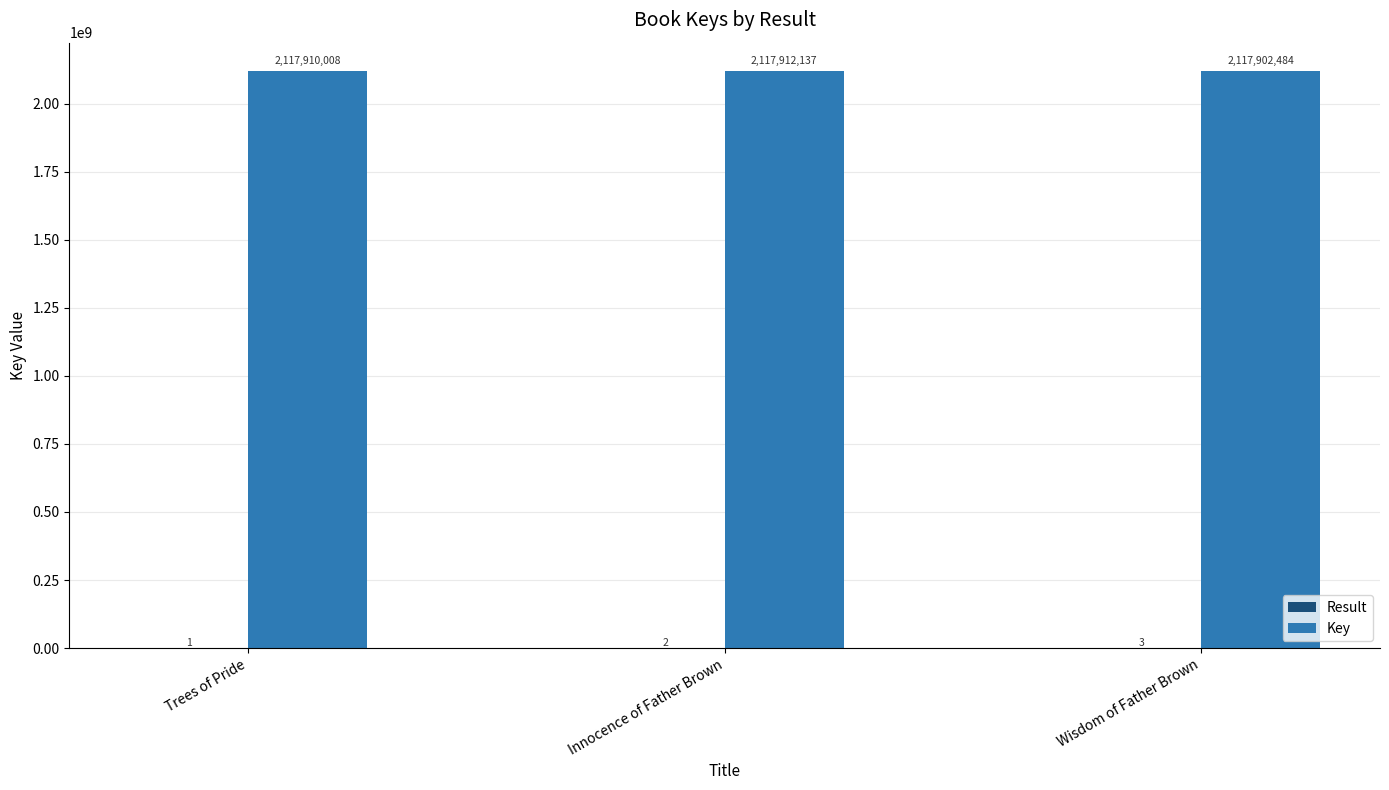

Which series has the largest total across all categories?

Key